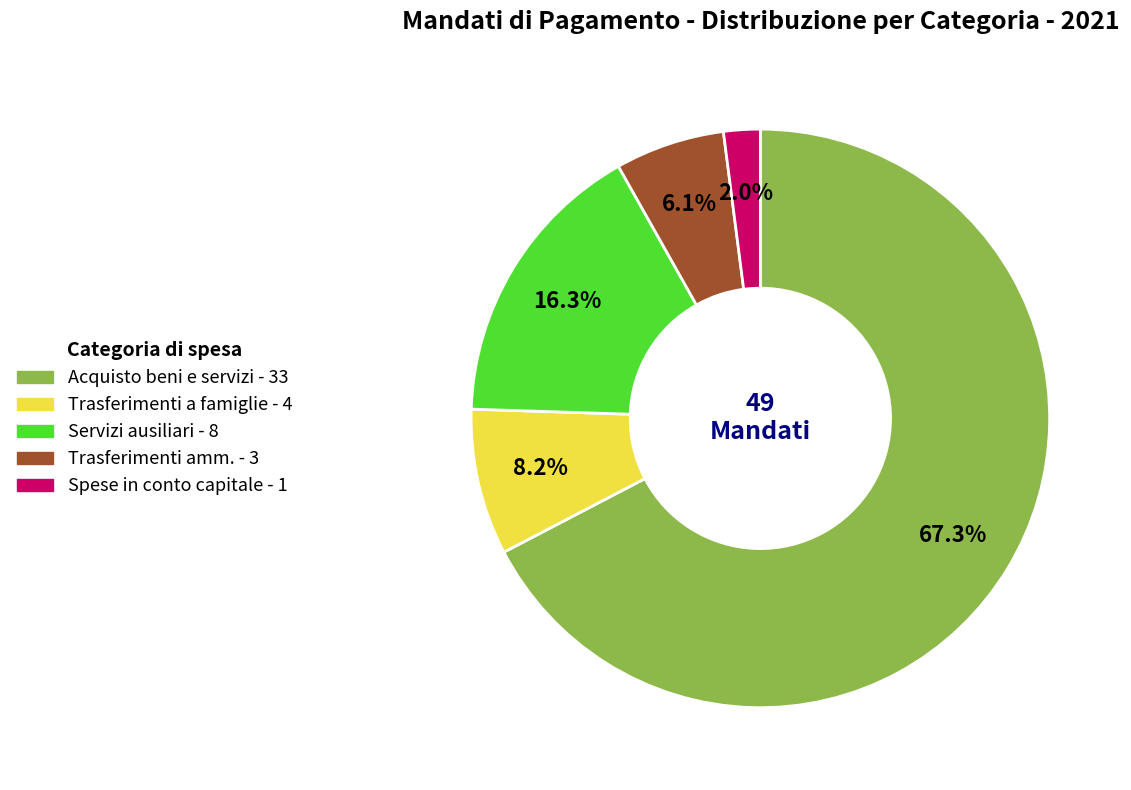

Is there any slice that represents more than half of the pie?

Yes